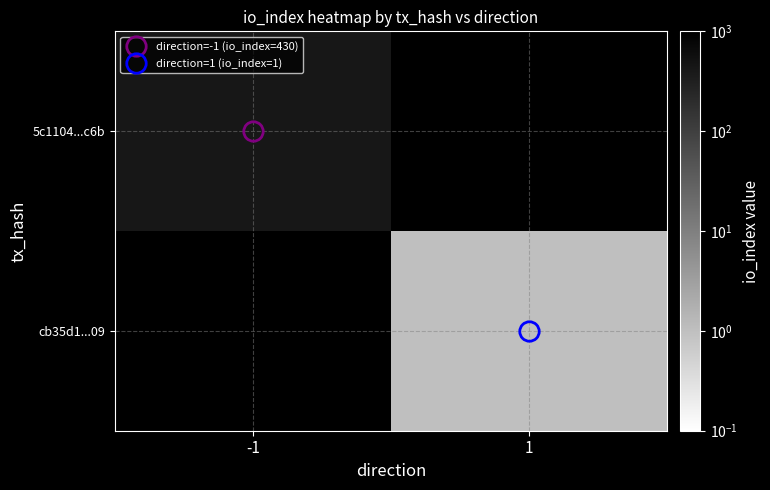

Which has a higher value, 1 or -1?

-1